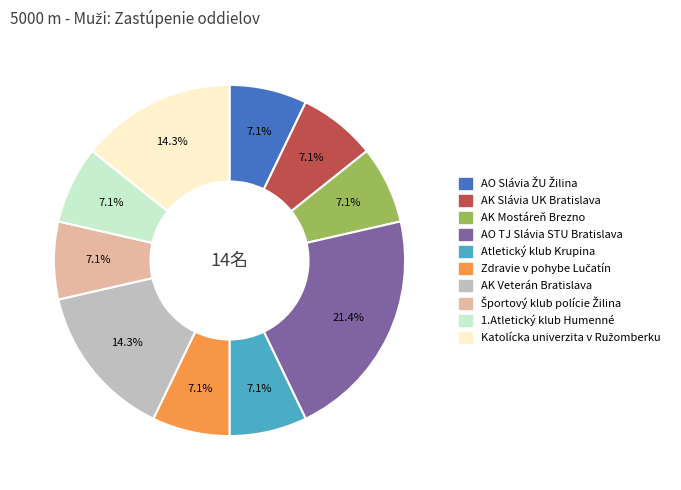

Do AK Veterán Bratislava and AK Slávia UK Bratislava together represent more than half of the pie?

No